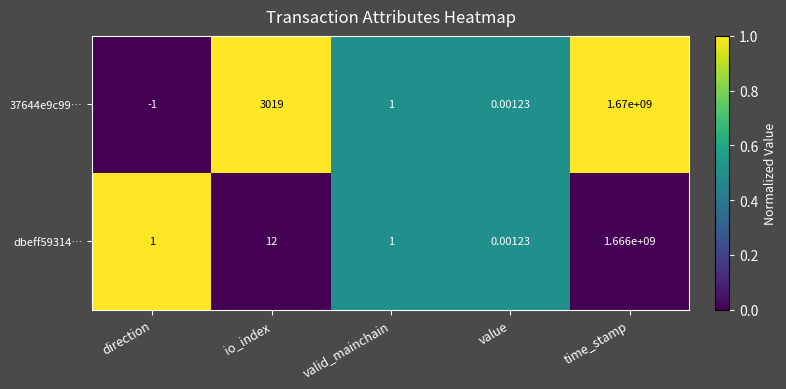

Is the value of dbeff59314… at io_index greater than the value of 37644e9c99… at direction?

Yes